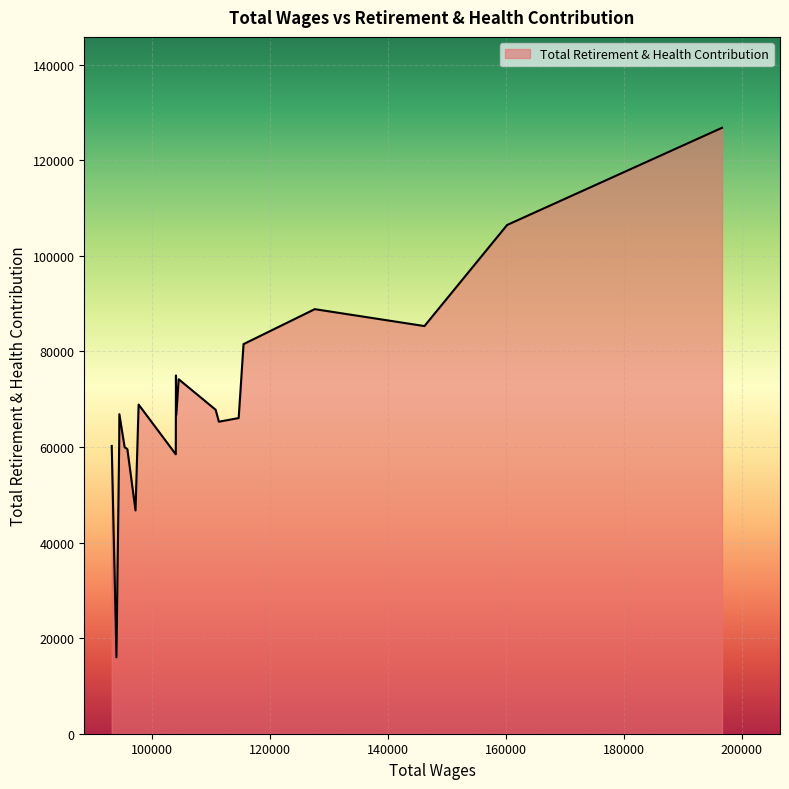

What is the difference between the maximum and minimum values?

110784